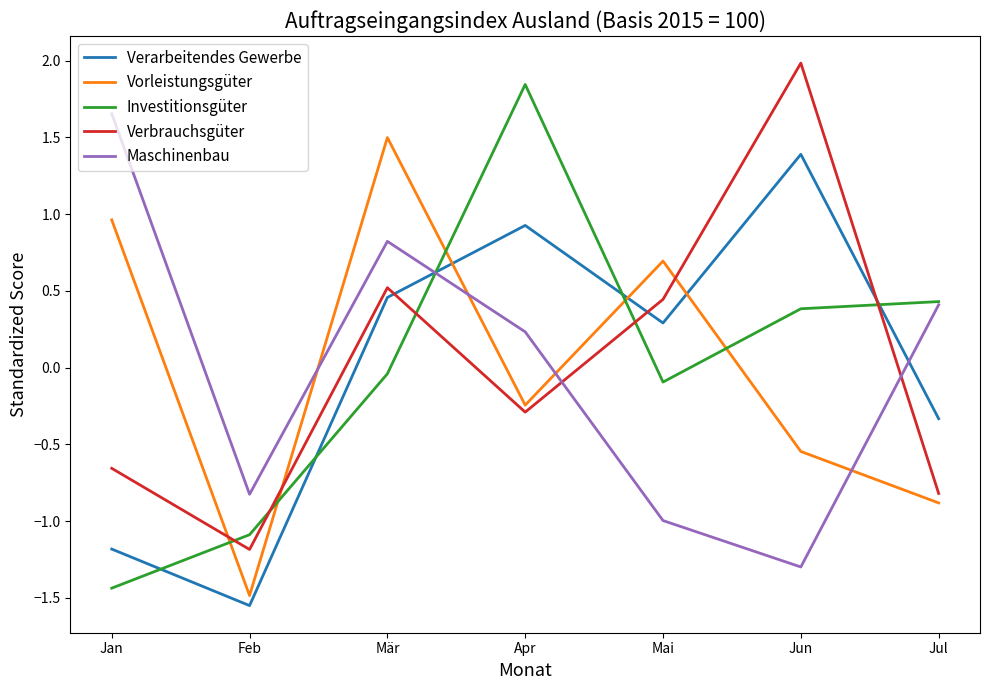

At how many categories does at least one series exceed 0?

6